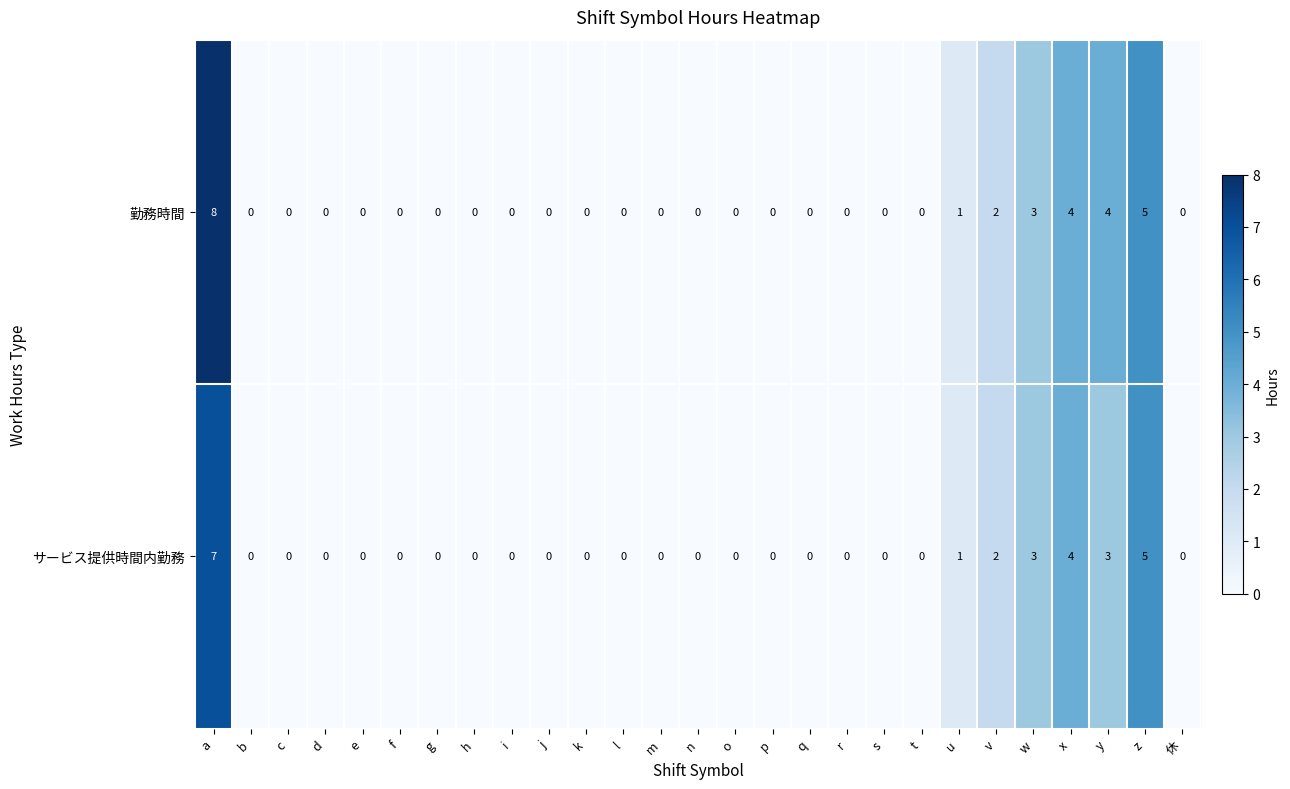

Which series has the largest range (max minus min)?

勤務時間